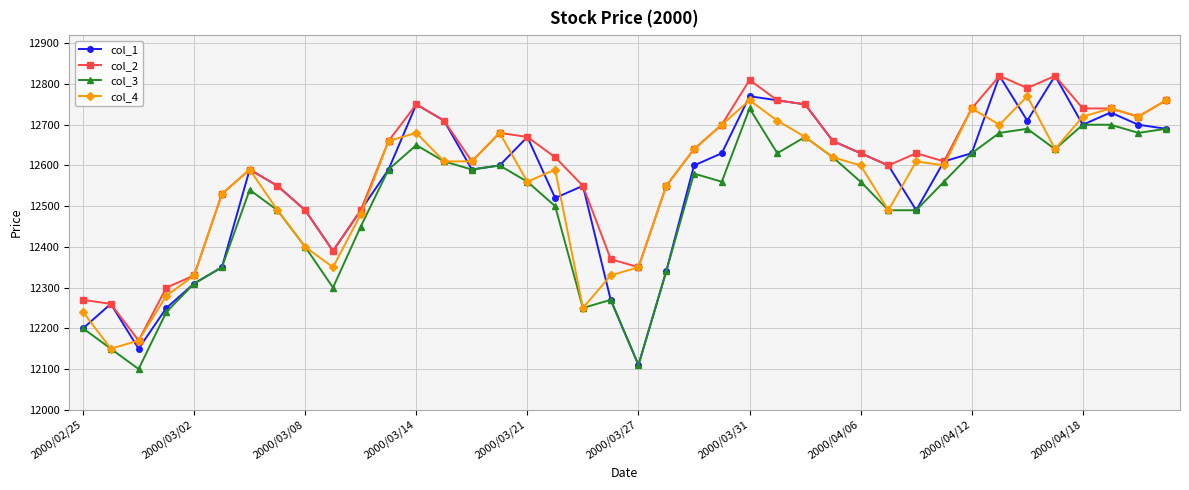

Reading left to right, list all the values displayed in this chart.

col_1: 12200	12260	12150	12250	12310	12350	12590	12550	12490	12390	12490	12590	12750	12710	12590	12600	12670	12520	12550	12270	12110	12340	12600	12630	12770	12760	12750	12660	12630	12600	12490	12610	12630	12820	12710	12820	12700	12730	12700	12690
col_2: 12270	12260	12170	12300	12330	12530	12590	12550	12490	12390	12490	12660	12750	12710	12610	12680	12670	12620	12550	12370	12350	12550	12640	12700	12810	12760	12750	12660	12630	12600	12630	12610	12740	12820	12790	12820	12740	12740	12720	12760
col_3: 12200	12150	12100	12240	12310	12350	12540	12490	12400	12300	12450	12590	12650	12610	12590	12600	12560	12500	12250	12270	12110	12340	12580	12560	12740	12630	12670	12620	12560	12490	12490	12560	12630	12680	12690	12640	12700	12700	12680	12690
col_4: 12240	12150	12170	12280	12330	12530	12590	12490	12400	12350	12480	12660	12680	12610	12610	12680	12560	12590	12250	12330	12350	12550	12640	12700	12760	12710	12670	12620	12600	12490	12610	12600	12740	12700	12770	12640	12720	12740	12720	12760